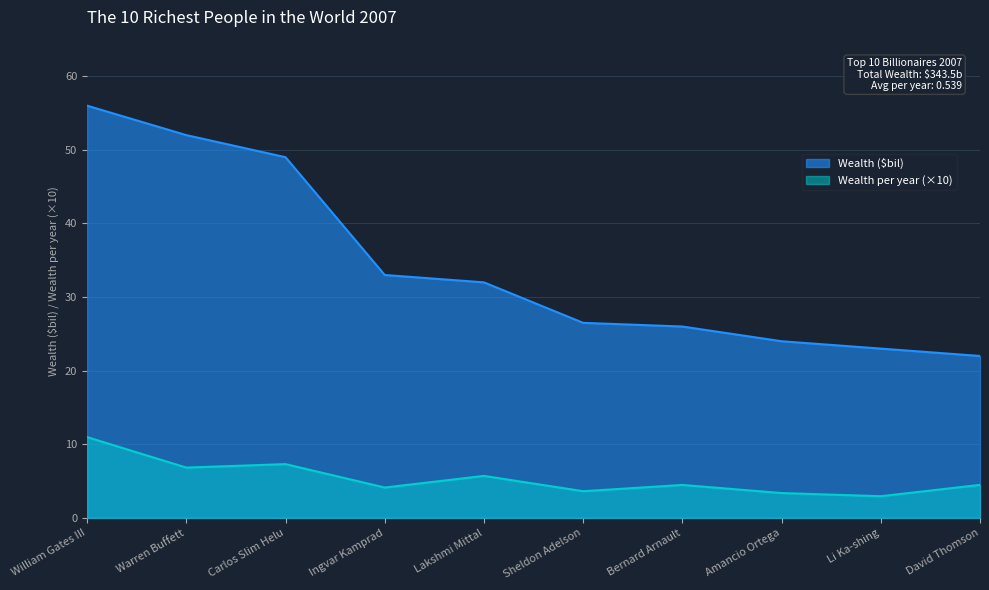

At which category is the sum across all series the highest?

William Gates III